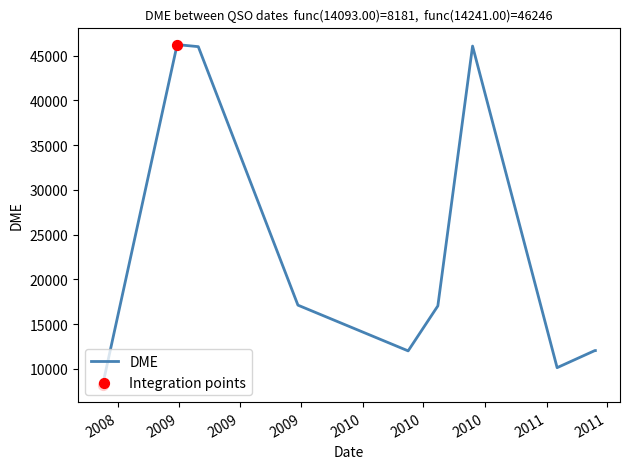

Approximately how many times larger is the value at 25/08/2009 compared to 02/08/2008?

2.1